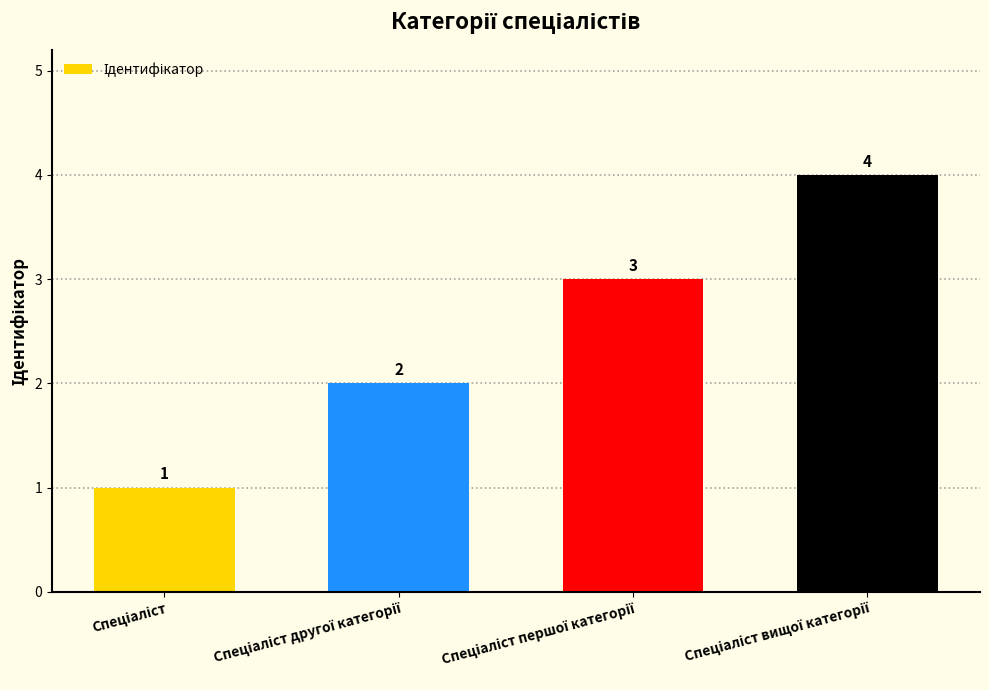

What is the greatest value displayed?

4